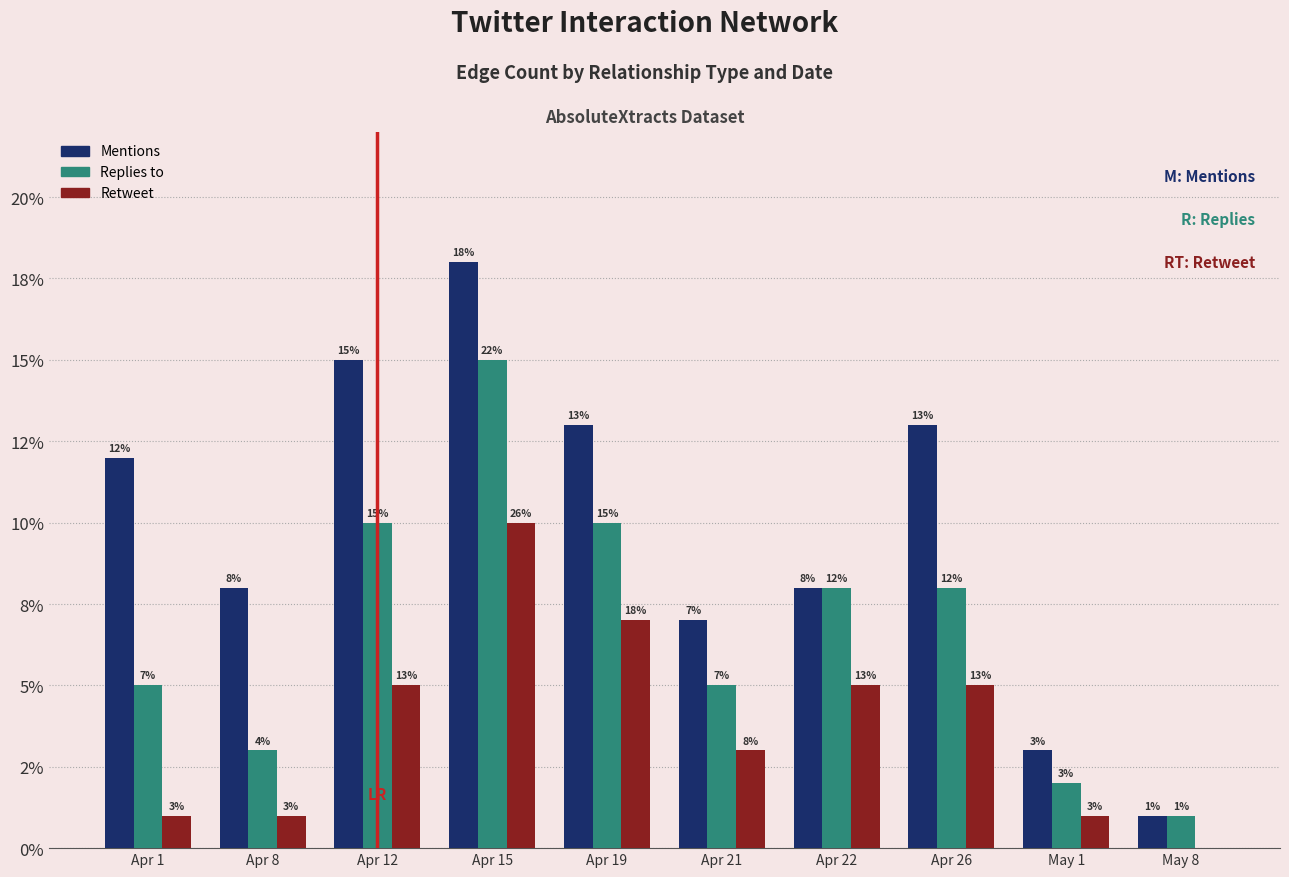

Where does the Mentions series first go above 12?

Apr 12